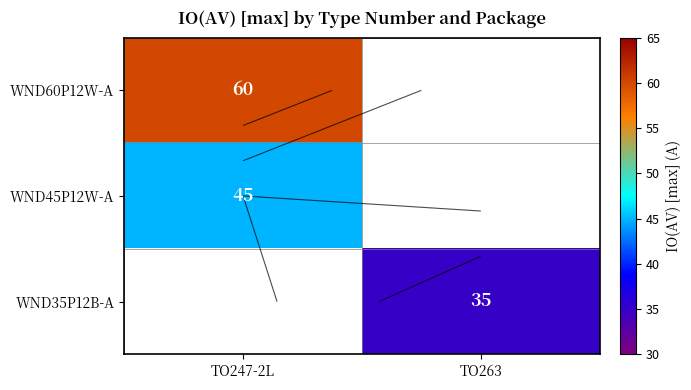

At which label is WND60P12W-A closest to 60?

TO247-2L